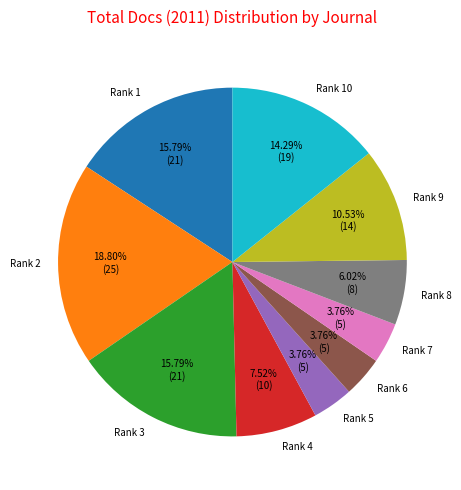

Do Rank 2 and Rank 3 together represent more than half of the pie?

No